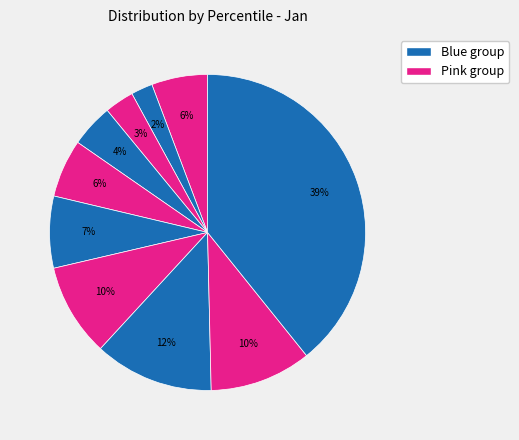

Count the number of slices in the pie.

10